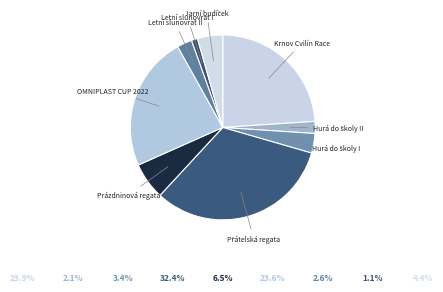

True or false: Krnov Cvilín Race accounts for 24% of the total.

True